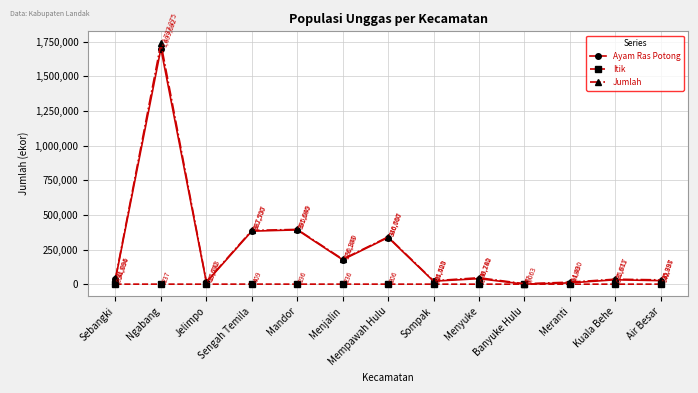

At how many categories does at least one series exceed 180739?

4